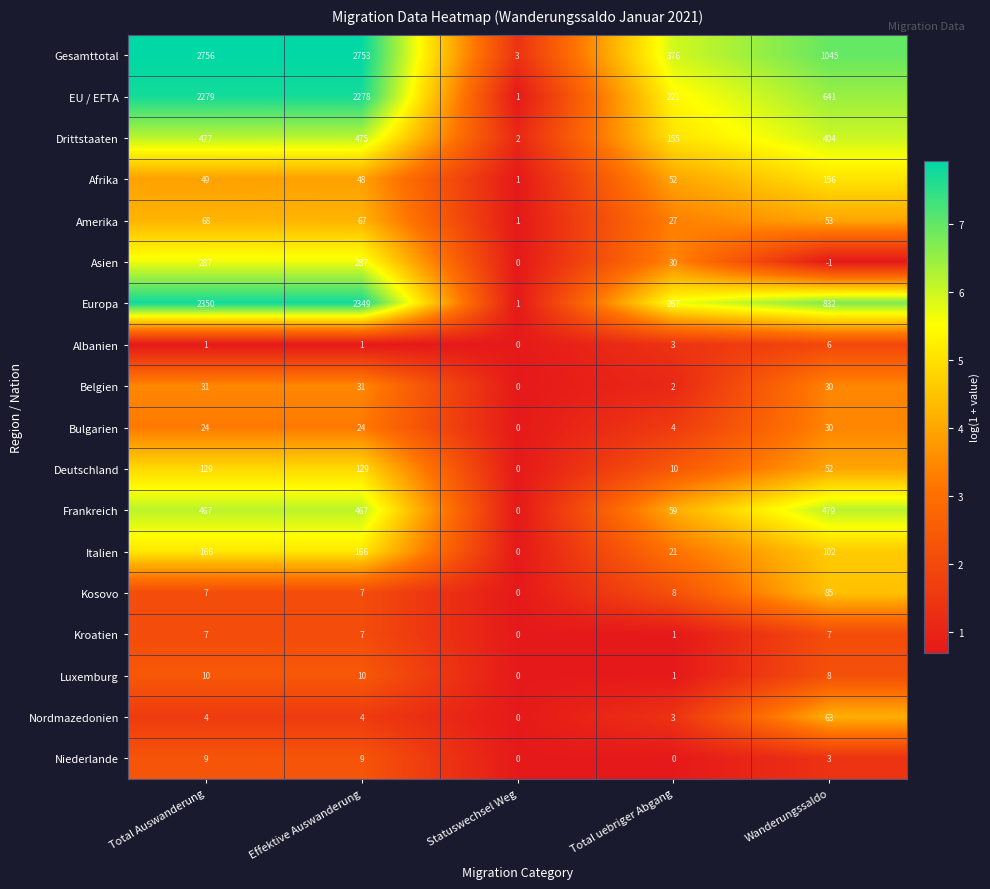

What is the total value across all series at Wanderungssaldo?

3995